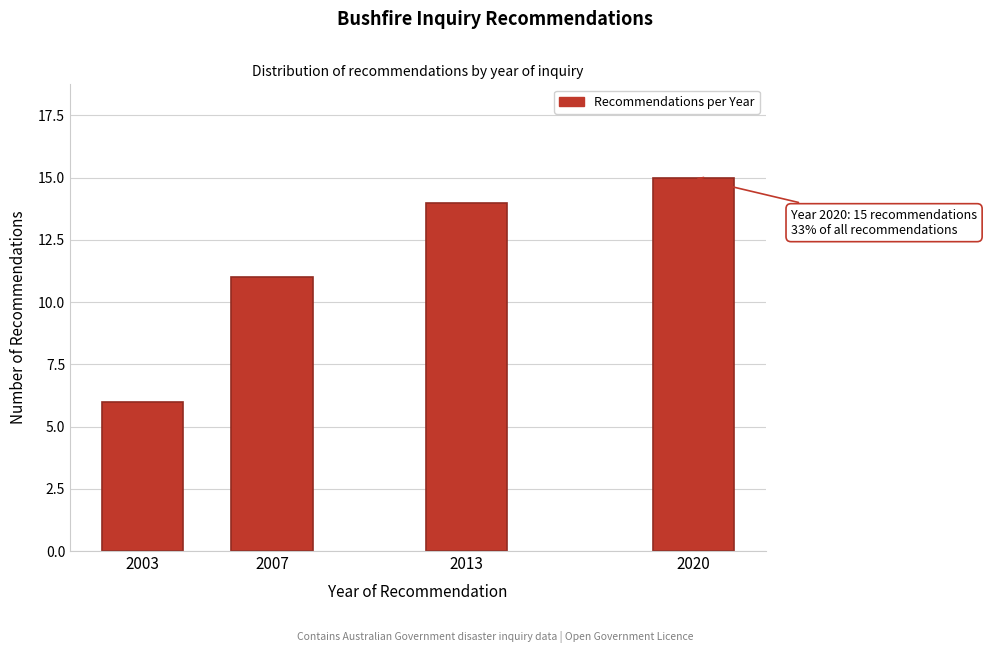

Reading left to right, extract all data points from this chart.

6	11	14	15